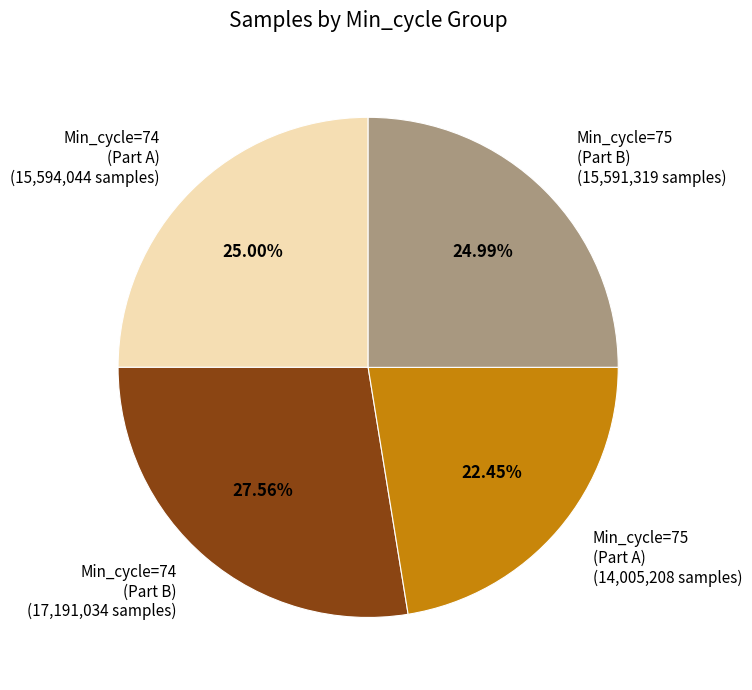

Approximately how many times larger is the value at Min_cycle=75 (Part A) (14,005,208 samples) compared to Min_cycle=74 (Part B) (17,191,034 samples)?

0.8